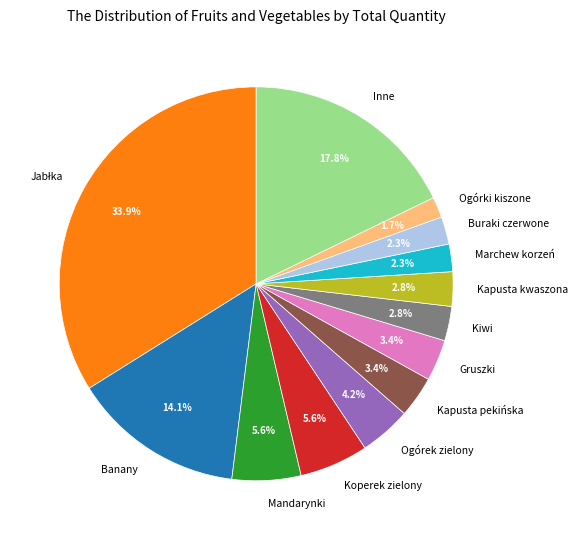

To the nearest percent, what is the difference between the Kapusta pekińska and Mandarynki slice percentages?

2%